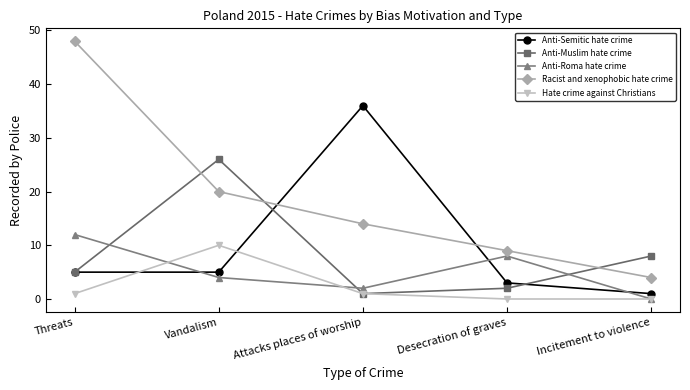

At how many categories does at least one series exceed 17?

3